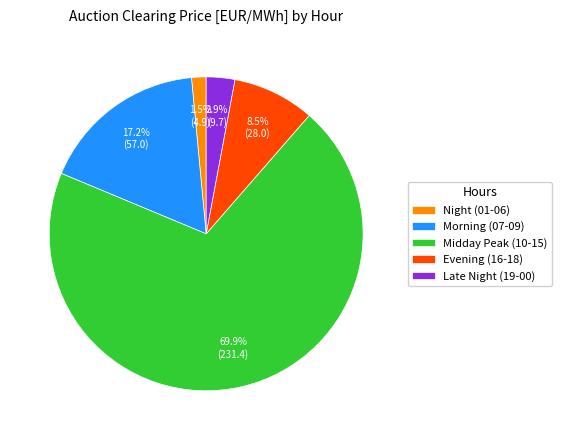

Is there any slice that represents more than half of the pie?

Yes